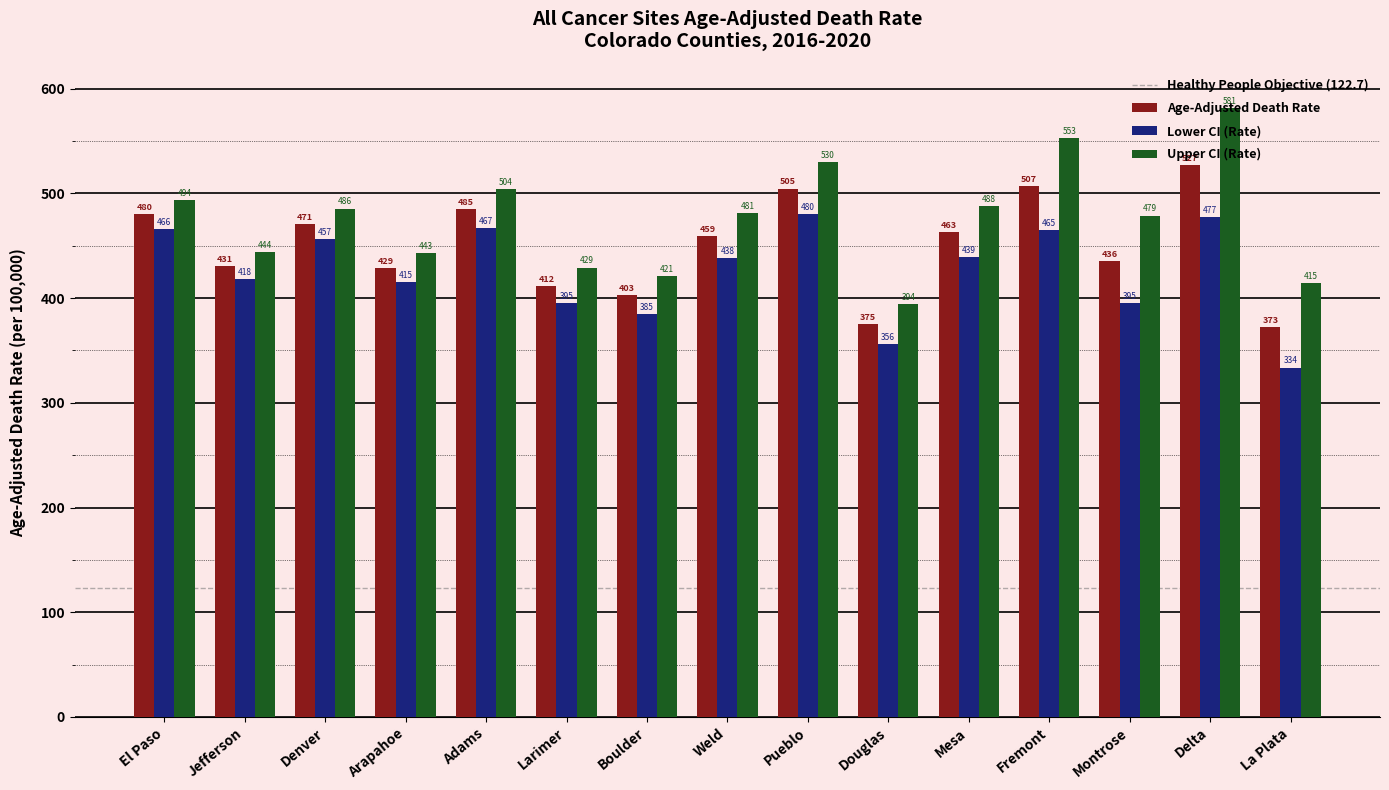

What is the difference between the second highest and minimum values in the Upper CI (Rate) series?

158.2